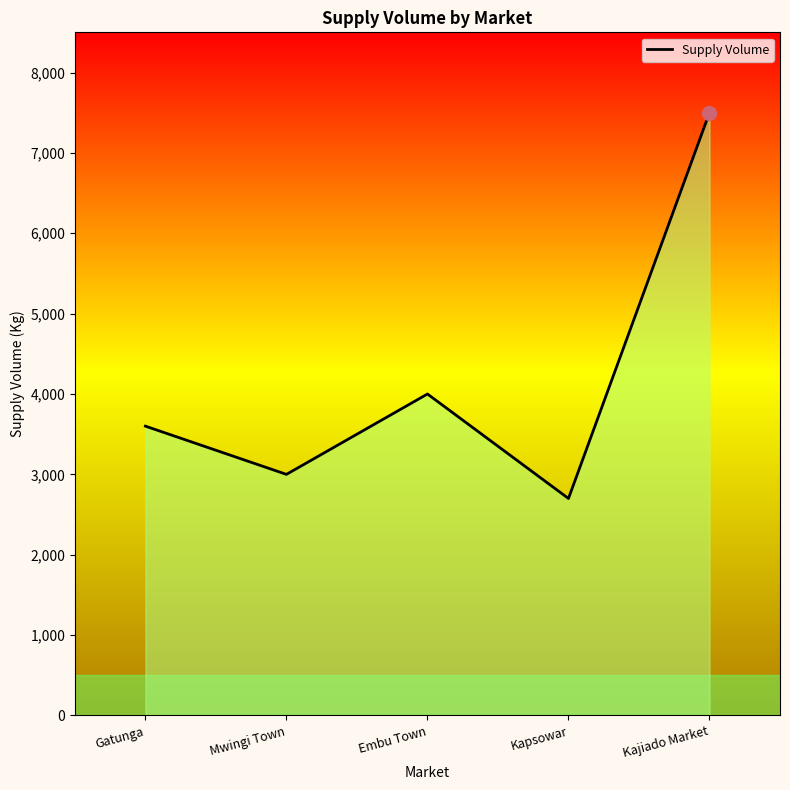

What is the difference between the values at Embu Town and Gatunga?

400